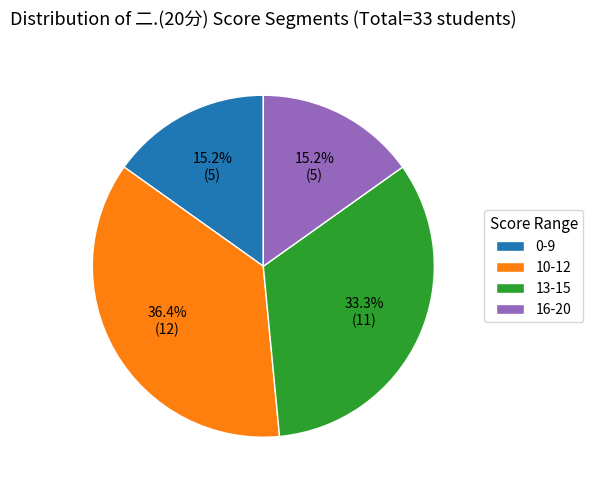

Is 0-9 the majority of the pie?

No